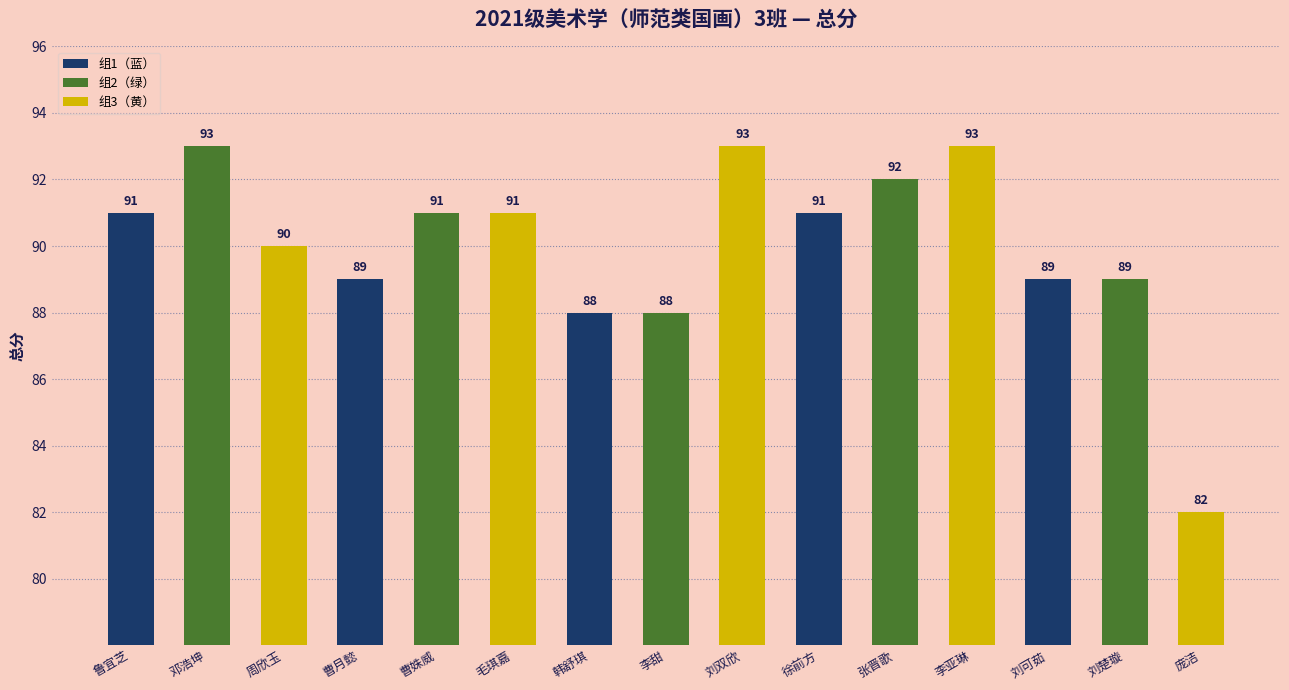

Reading right to left, what are all the values shown in this chart?

庞洁=82	刘楚璇=89	刘可茹=89	李亚琳=93	张晋歌=92	徐前方=91	刘双欣=93	李甜=88	韩舒琪=88	毛琪嘉=91	曹姝威=91	曹月懿=89	周欣玉=90	邓浩坤=93	鲁宜芝=91